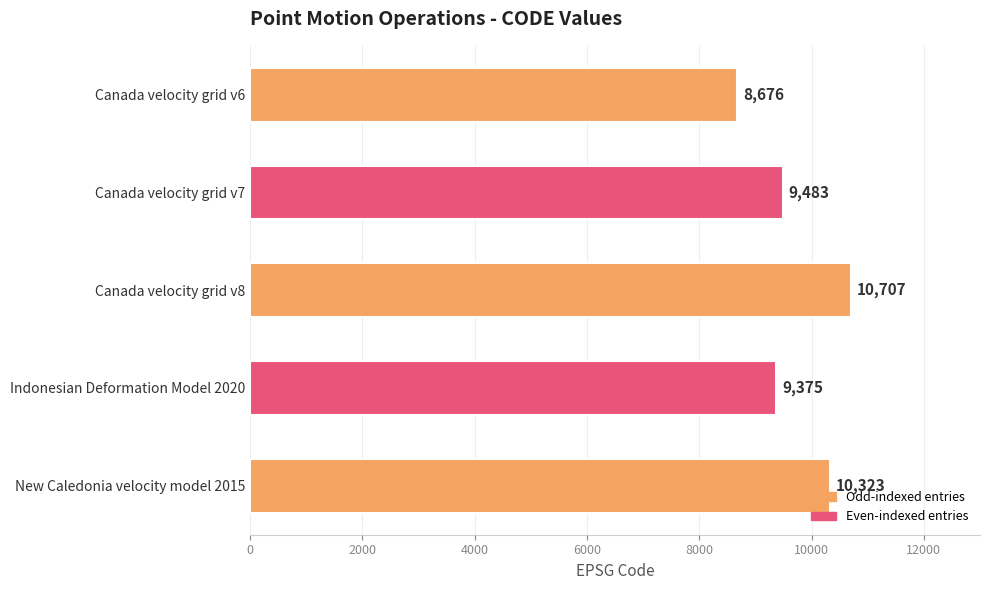

List the labels in order of value, smallest first.

Canada velocity grid v6, Indonesian Deformation Model 2020, Canada velocity grid v7, New Caledonia velocity model 2015, Canada velocity grid v8